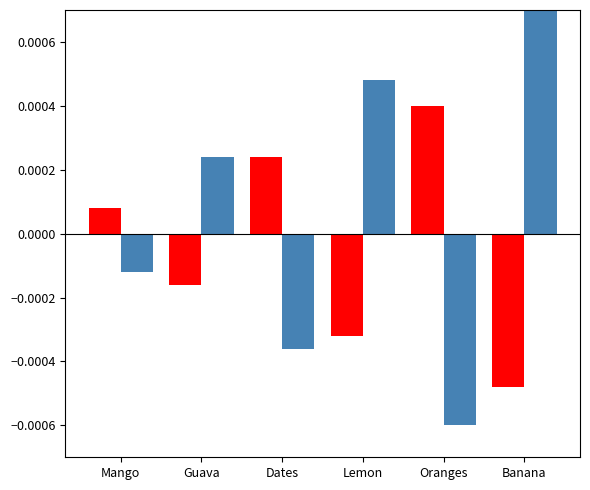

What are all the series names shown in the legend?

Series A, Series B